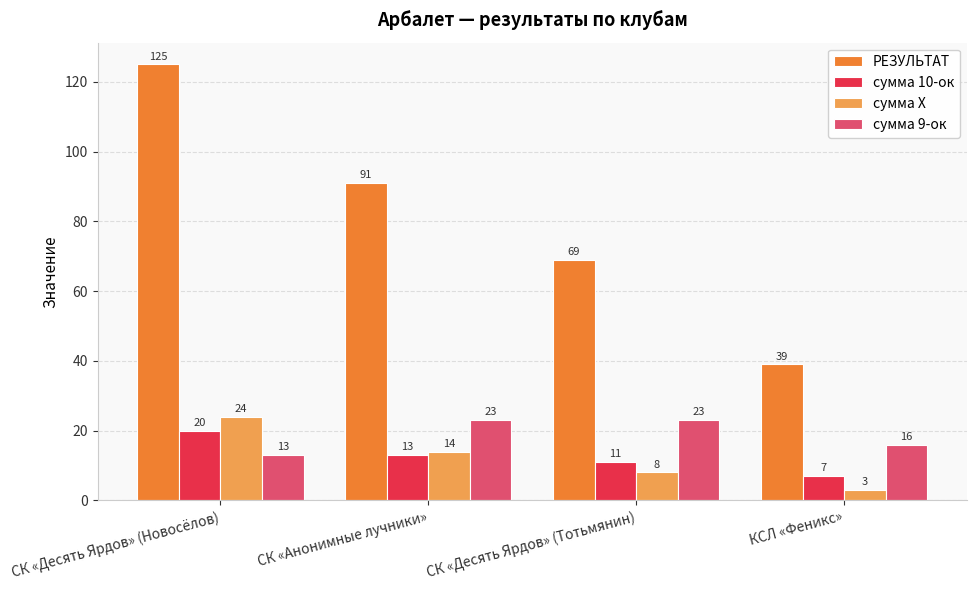

At which label does сумма 10-ок first exceed 13?

СК «Десять Ярдов» (Новосёлов)